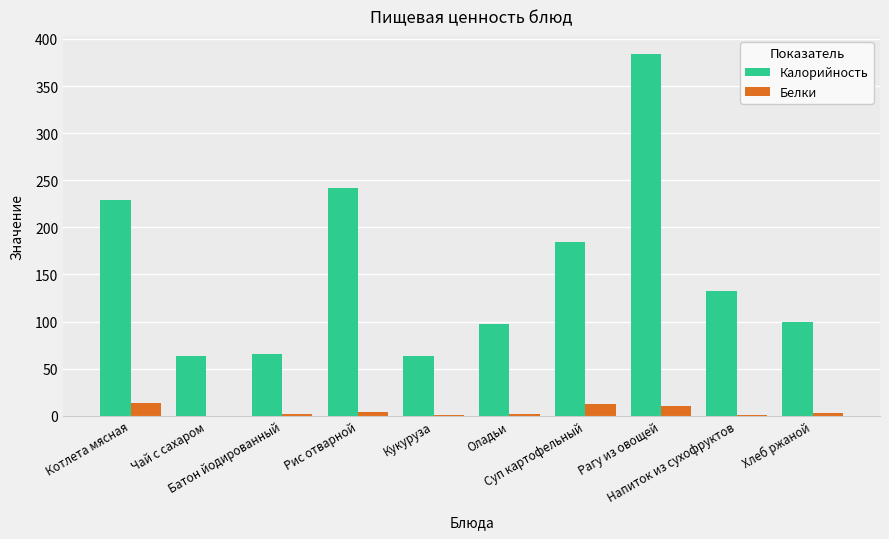

What is the maximum value for Калорийность?

384.0